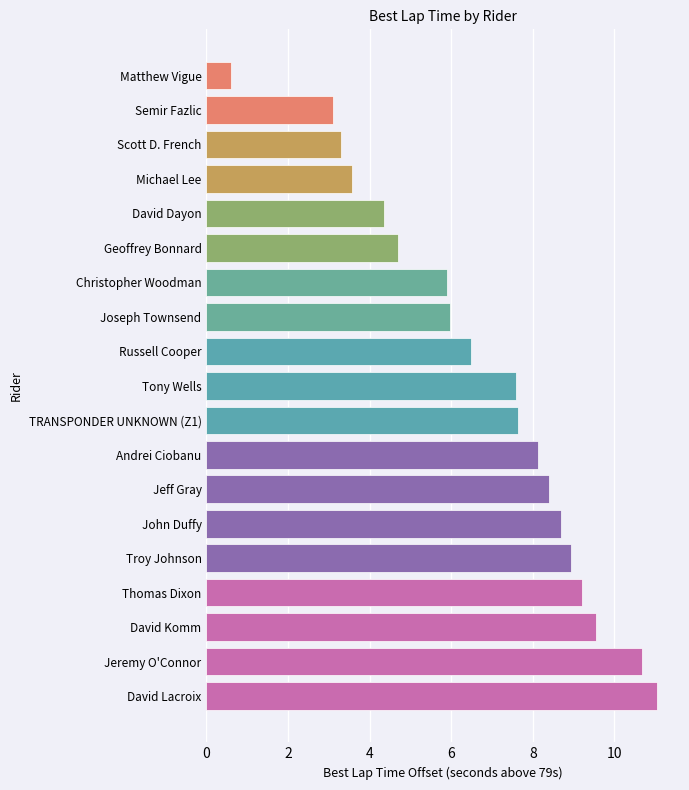

Count the number of data series in this chart.

1